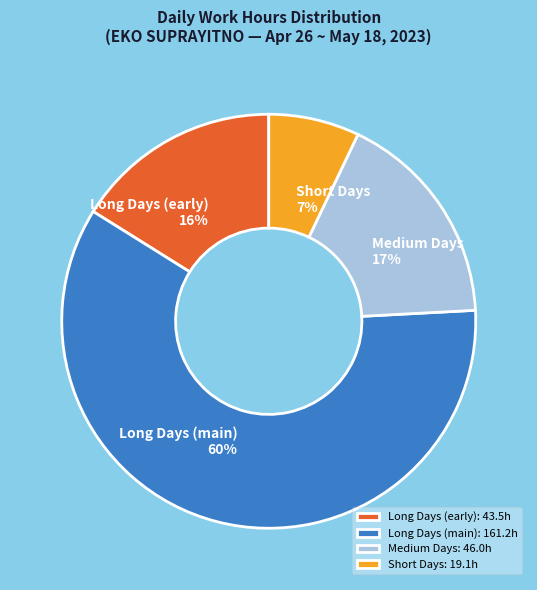

Is Long Days (main) the majority of the pie?

Yes